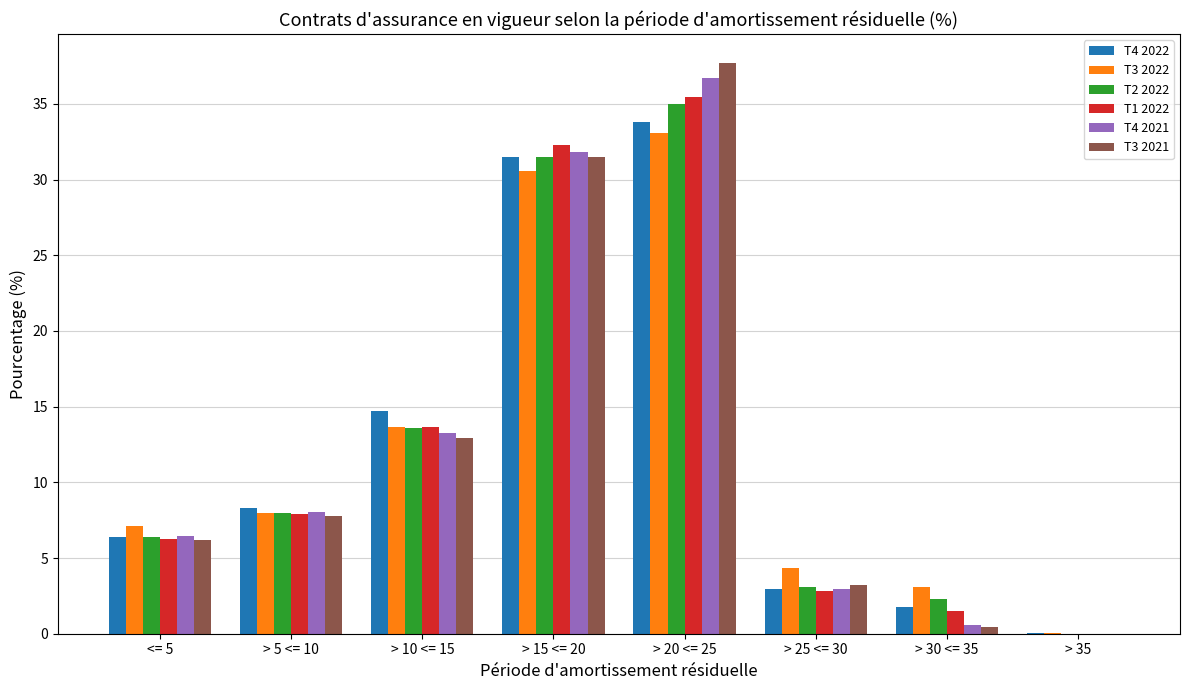

Which series changed the most between > 5 <= 10 and > 20 <= 25?

T3 2021